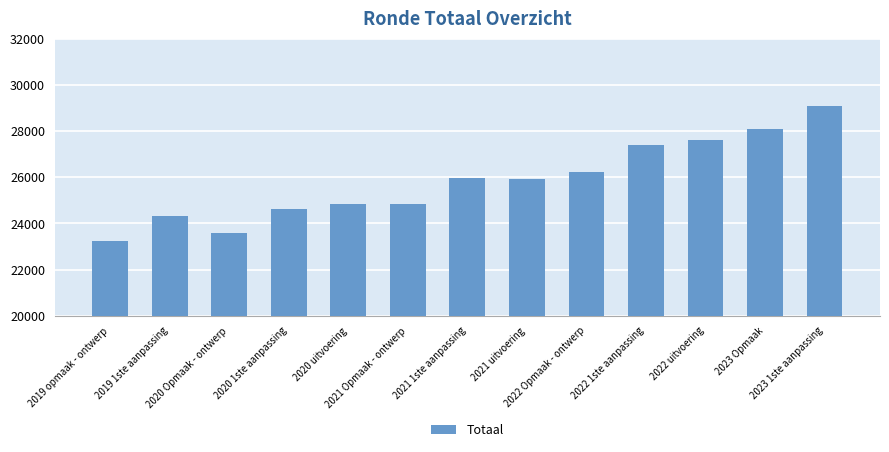

What is the minimum value shown in the chart?

23218